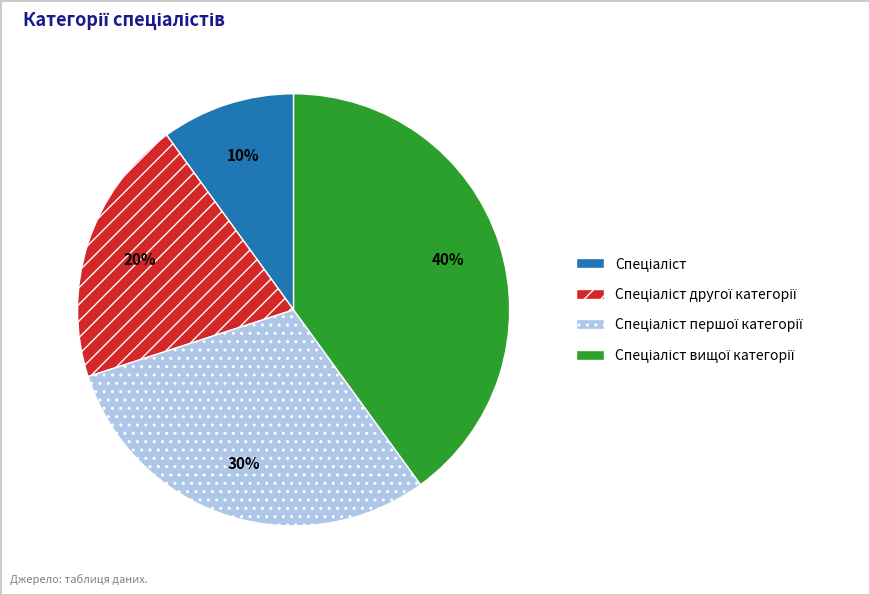

Is there any slice that represents more than half of the pie?

No